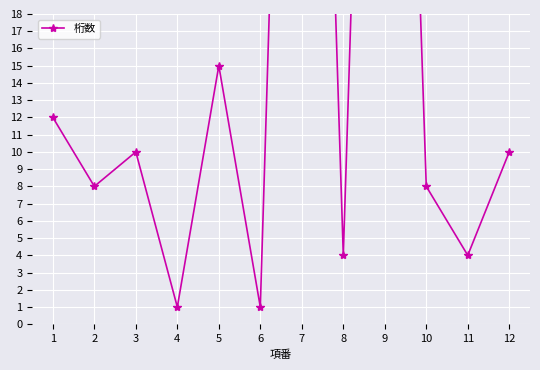

What is the greatest value displayed?

80